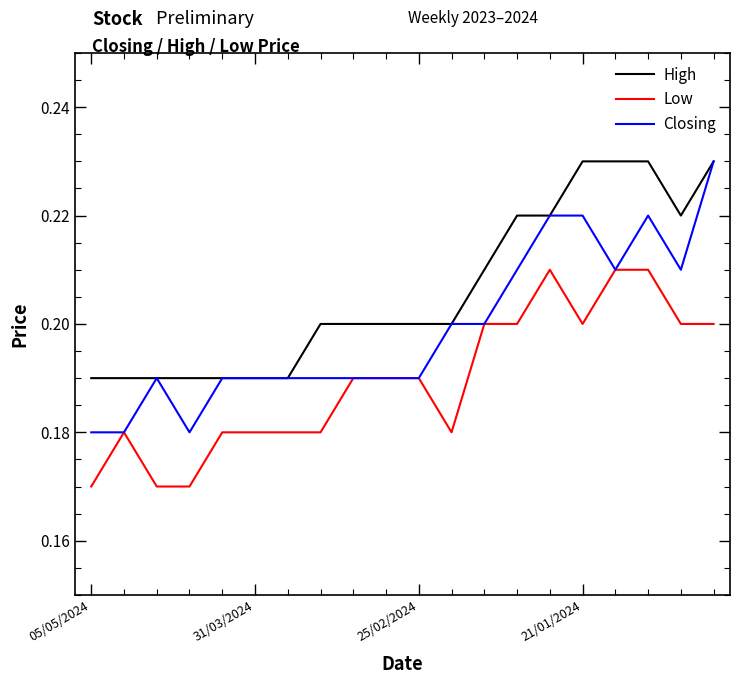

Rank the series by their average value, from highest to lowest.

High, Closing, Low